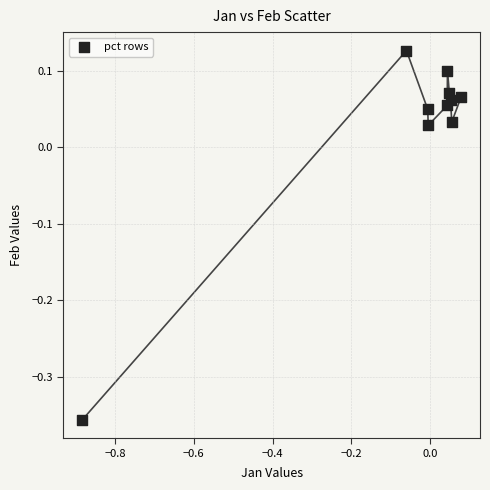

What is the range of X values (max minus min)?

1.0